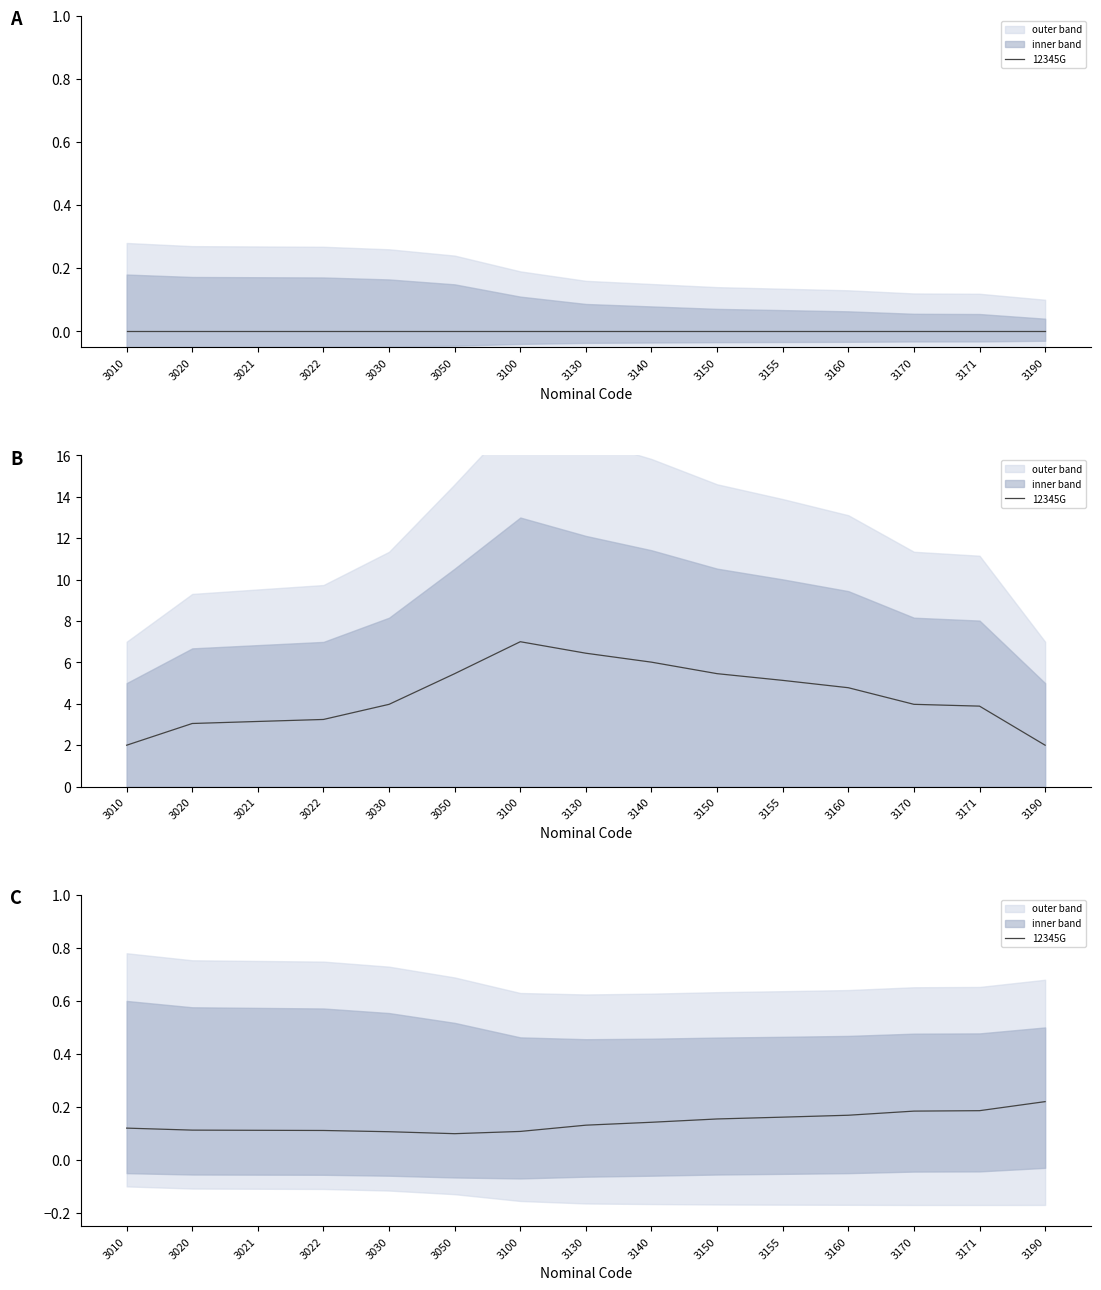

Rank the categories by value from lowest to highest.

3050, 3030, 3100, 3022, 3021, 3020, 3010, 3130, 3140, 3150, 3155, 3160, 3170, 3171, 3190